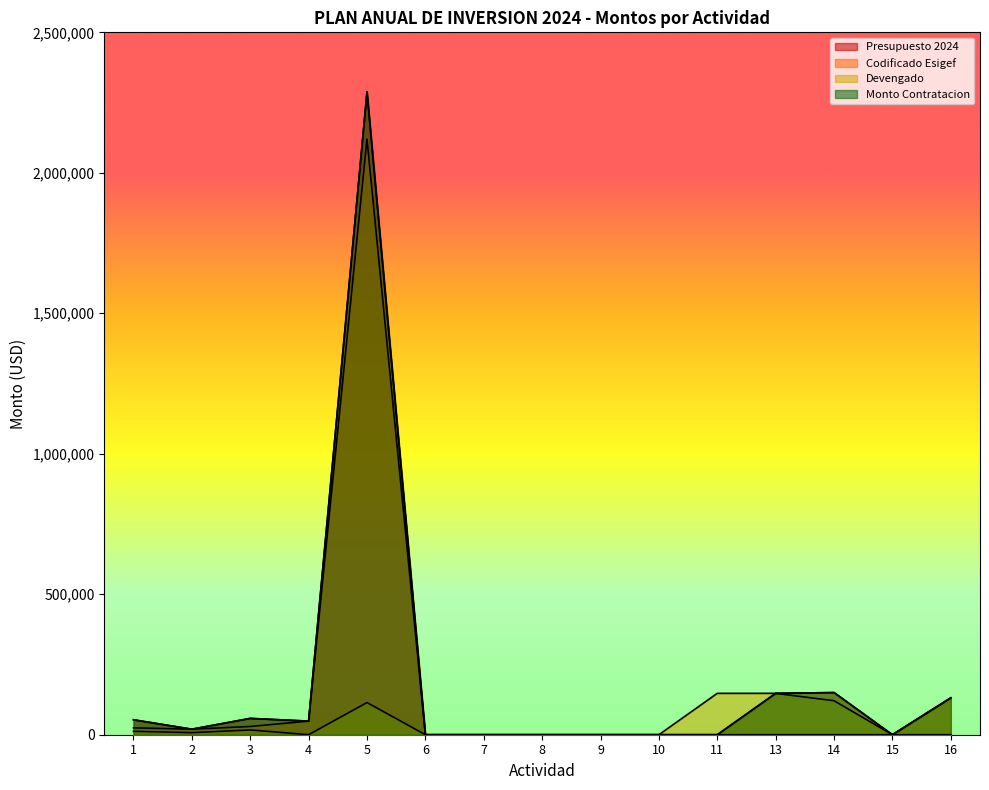

Does the chart display data point markers on the line(s)?

No